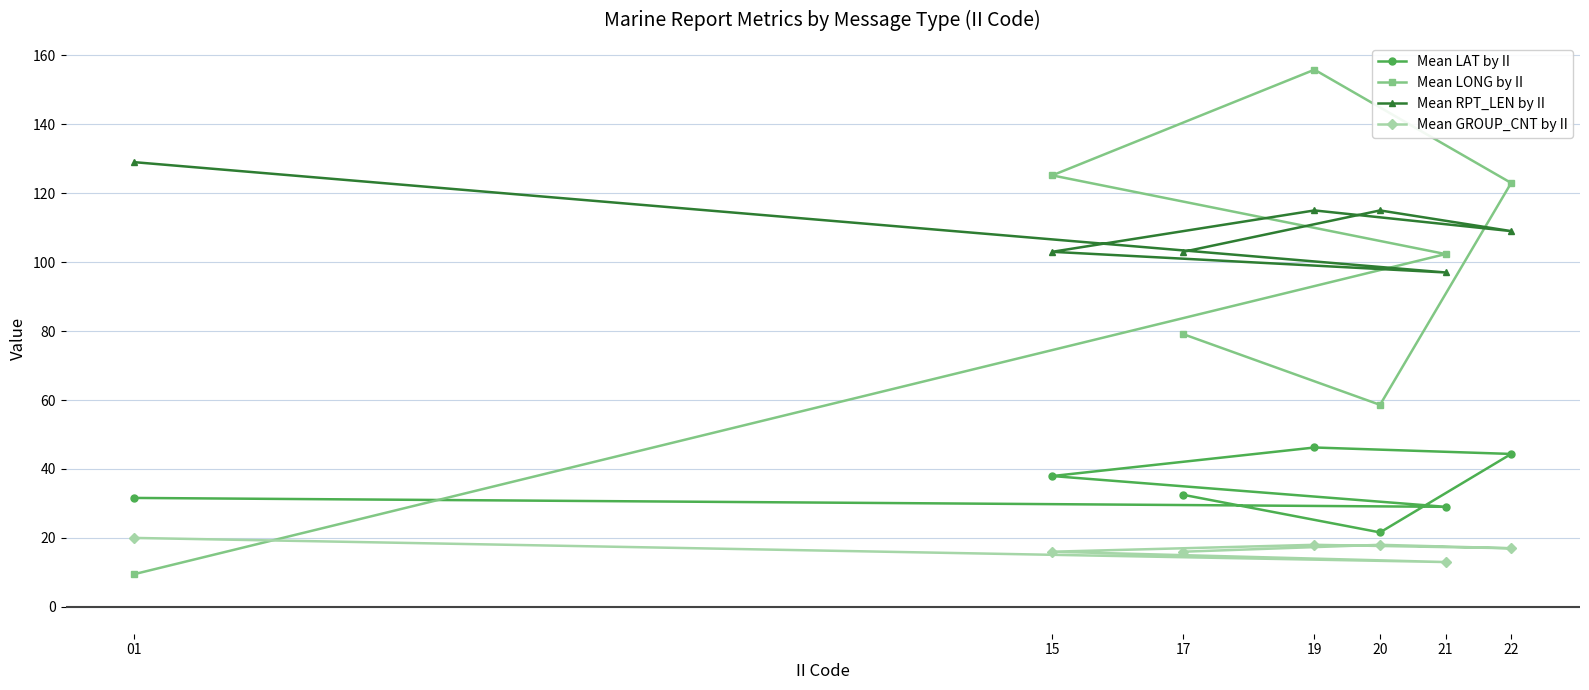

Which category has the lowest value in the Mean RPT_LEN by II series?

21